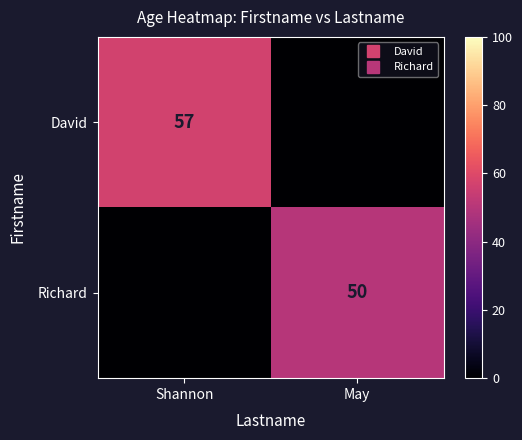

What is the sum of all Richard values?

50